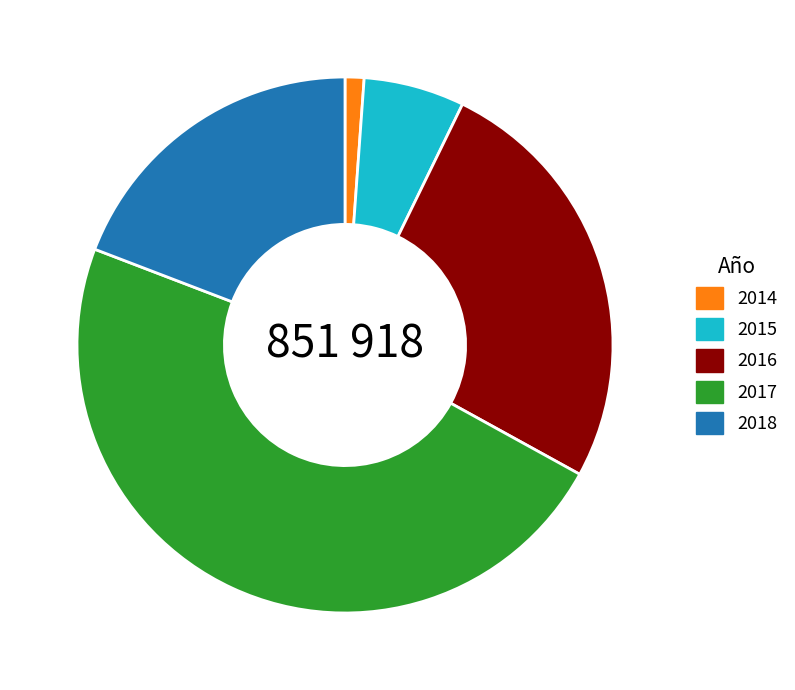

The 2014 slice represents 11% of the pie. True or false?

False